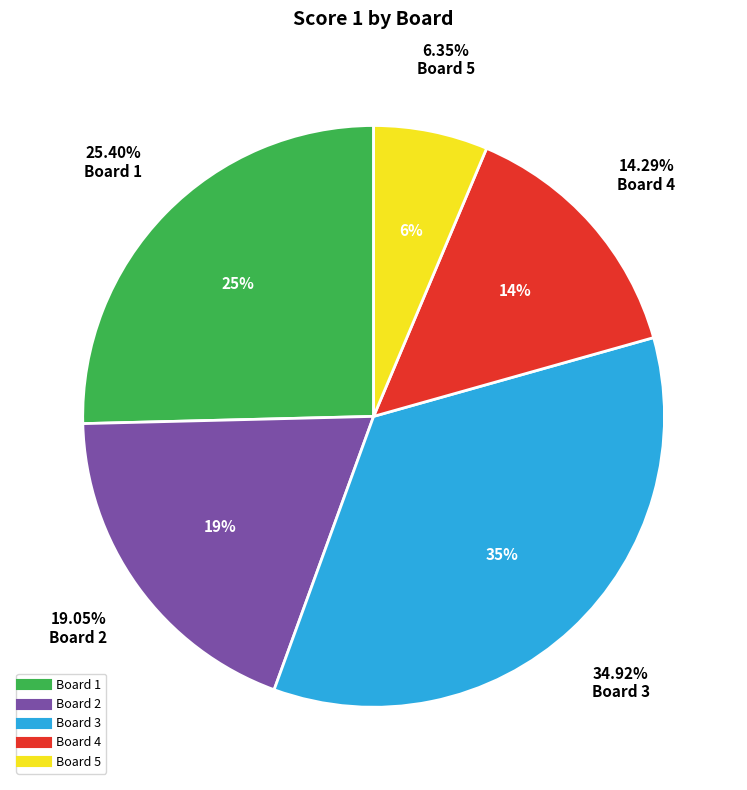

To the nearest percent, what portion does Board 2 represent?

19%